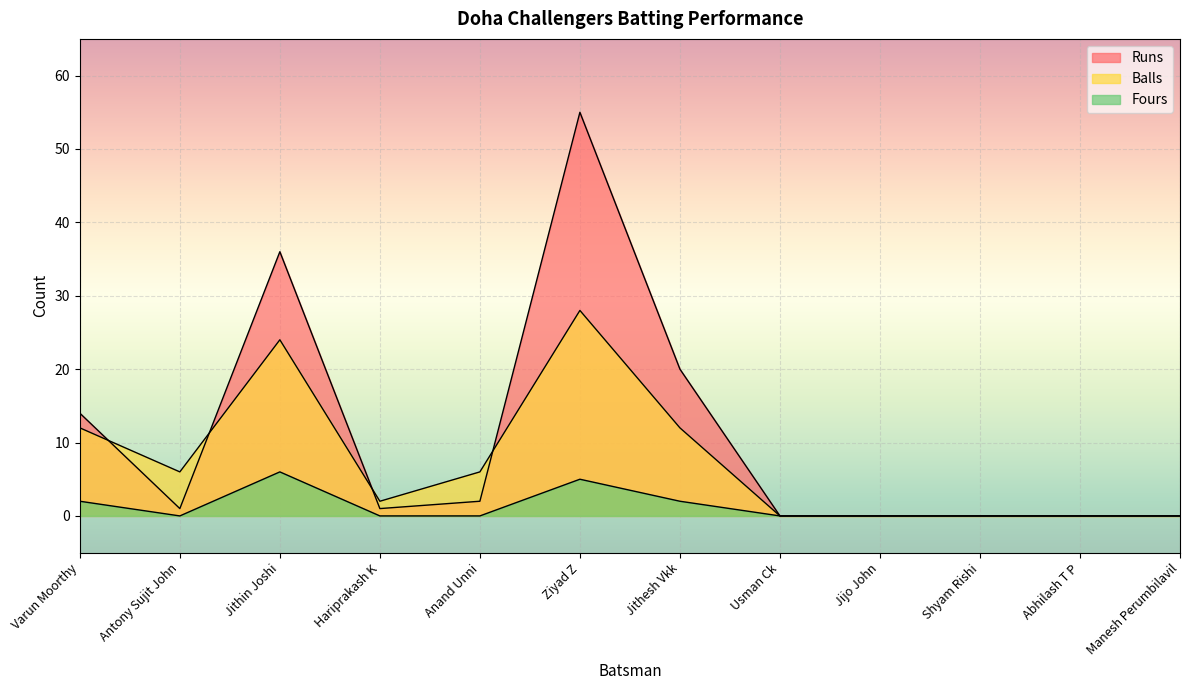

List the series in order of their peak value, lowest first.

Fours, Balls, Runs